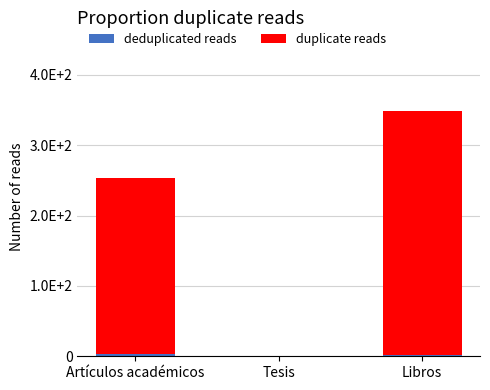

Count the deduplicated reads values in the range 1 to 3.

3